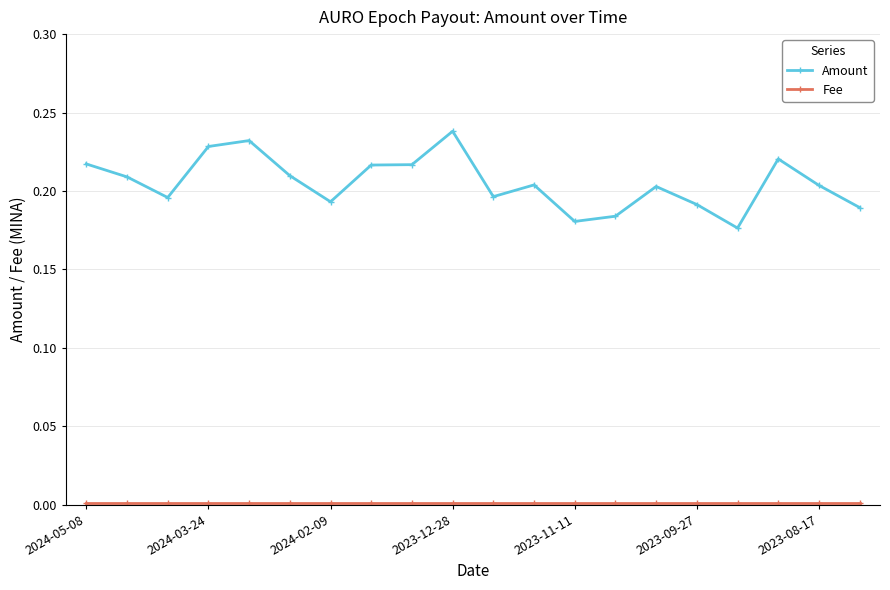

Which series has the largest total across all categories?

Amount